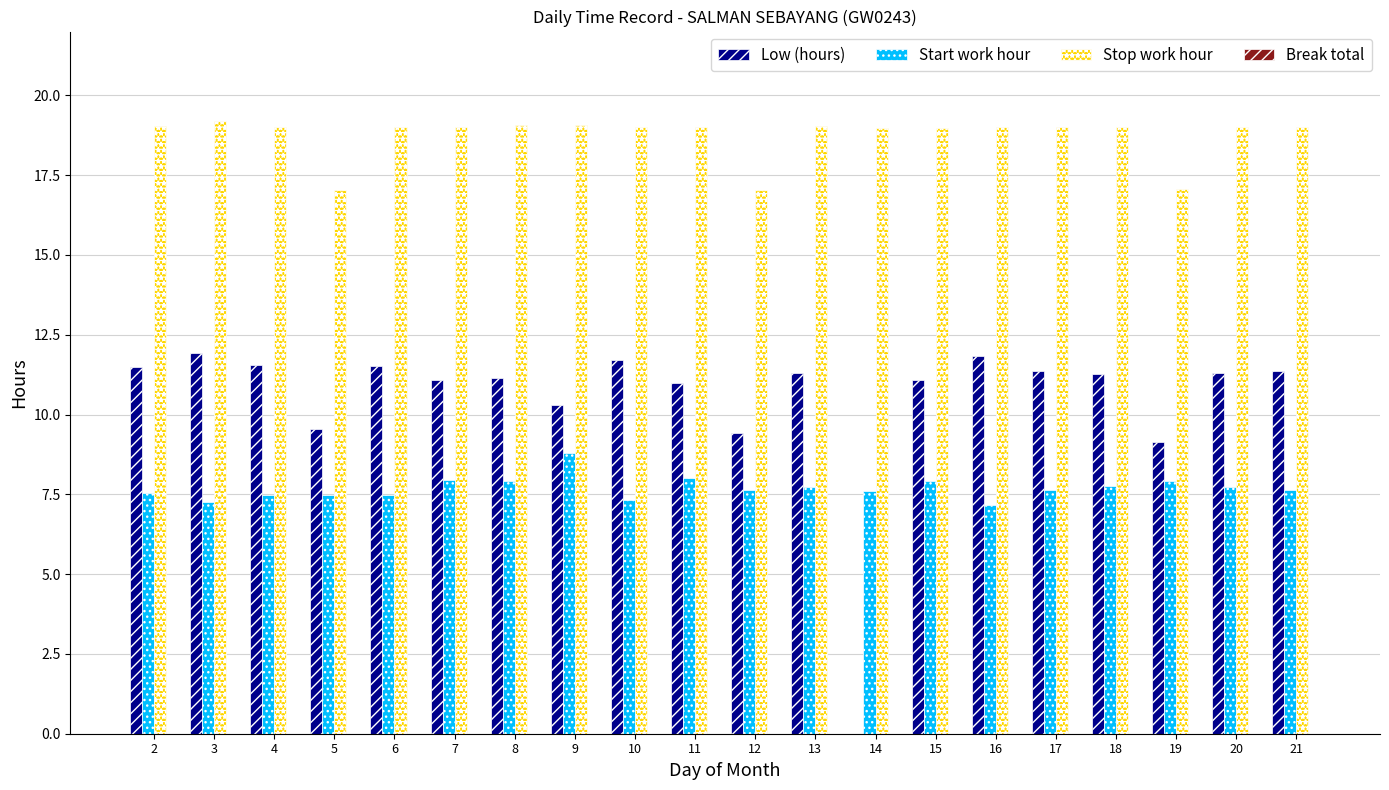

What is the sum of the Low (hours) values at 19 and 11?

20.1